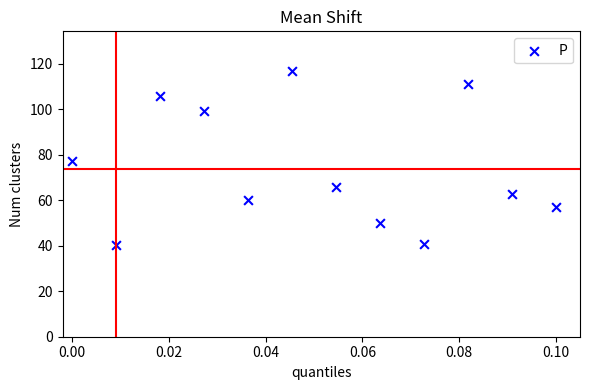

What is the range of Y values (max minus min)?

76.2